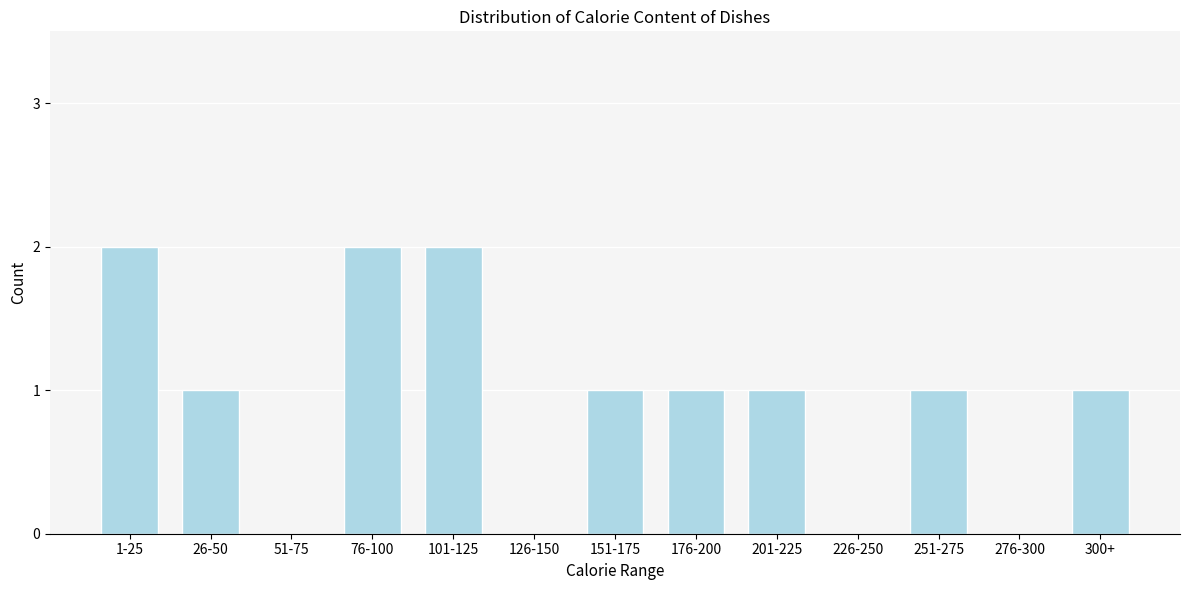

Reading left to right, what are all the values shown in this chart?

1-25=2	26-50=1	51-75=0	76-100=2	101-125=2	126-150=0	151-175=1	176-200=1	201-225=1	226-250=0	251-275=1	276-300=0	300+=1